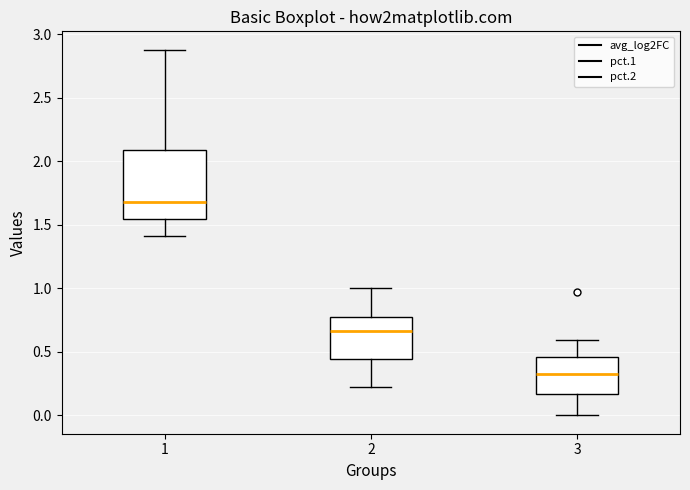

Where does the upper whisker of the box at x = 1 end on the y-axis? The values are not printed on the chart, so give them approximately, as read against the axis.

2.90